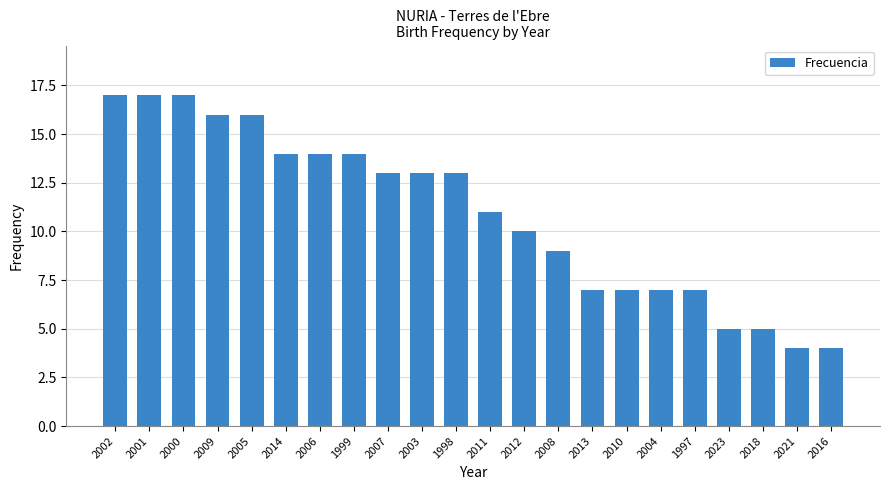

Reading left to right, what are all the values shown in this chart?

17	17	17	16	16	14	14	14	13	13	13	11	10	9	7	7	7	7	5	5	4	4